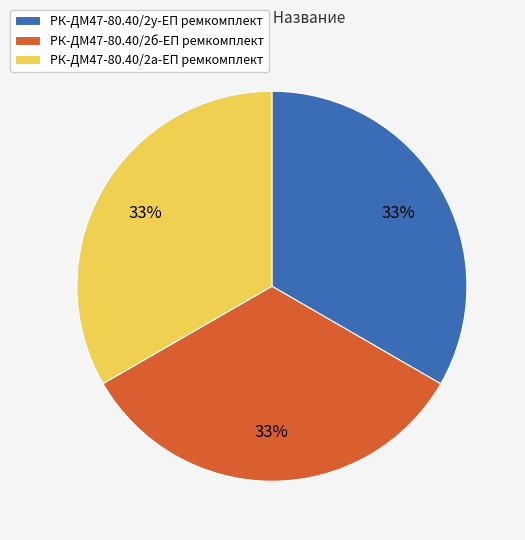

Does РК-ДМ47-80.40/2у-ЕП ремкомплект represent more than half of the total?

No